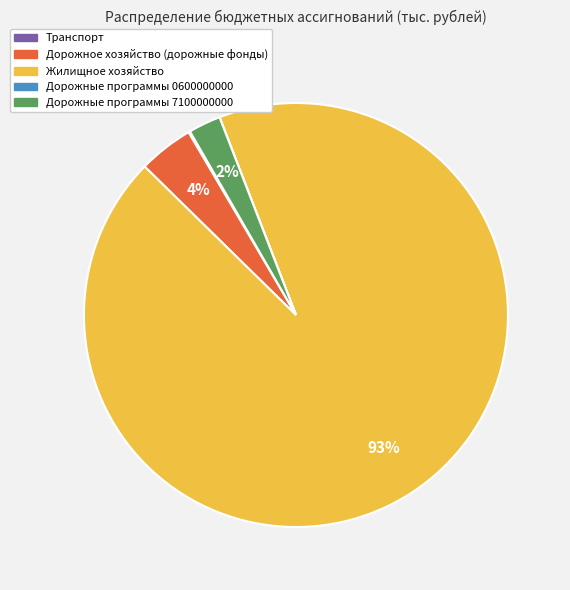

To the nearest percent, what is the average slice percentage?

20%